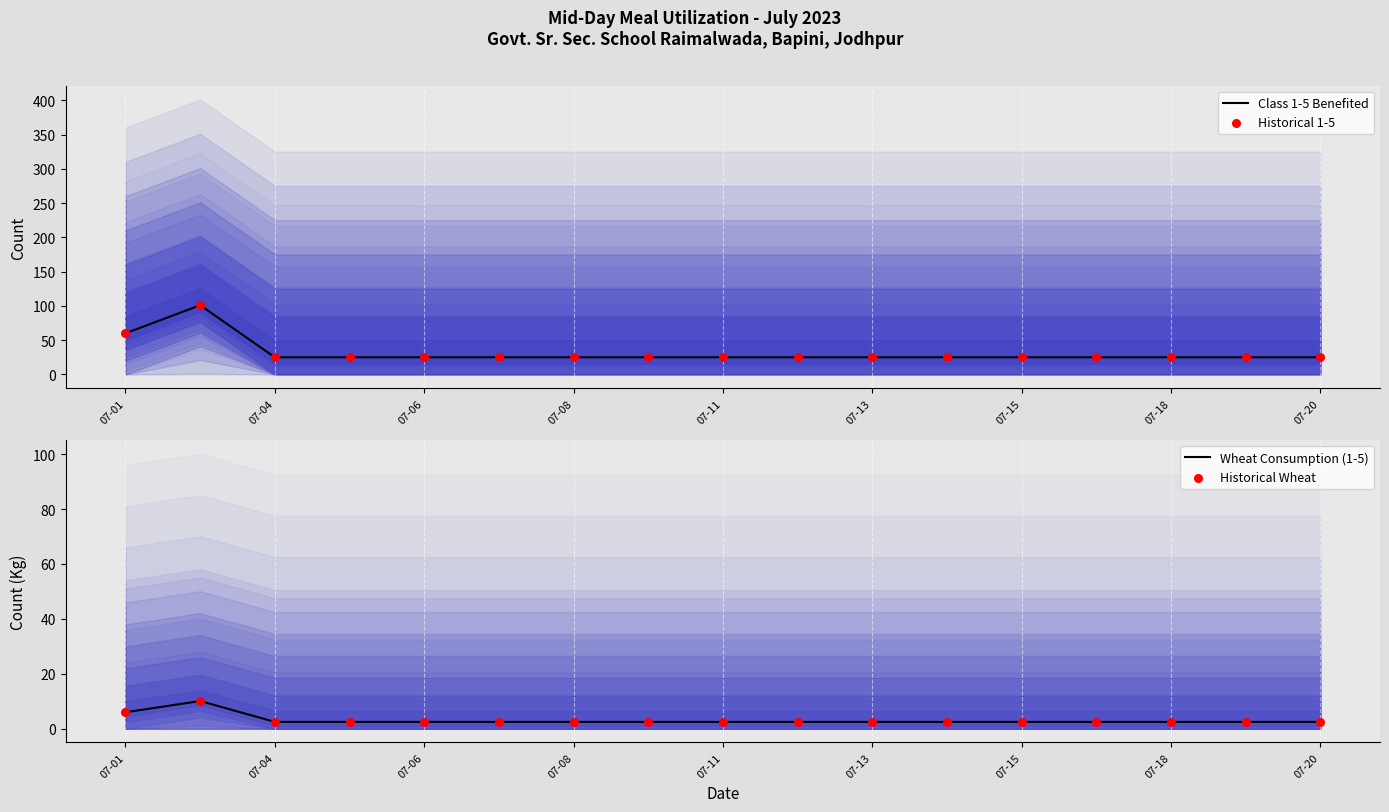

Which series has the largest total across all categories?

Class 1-5 Benefited